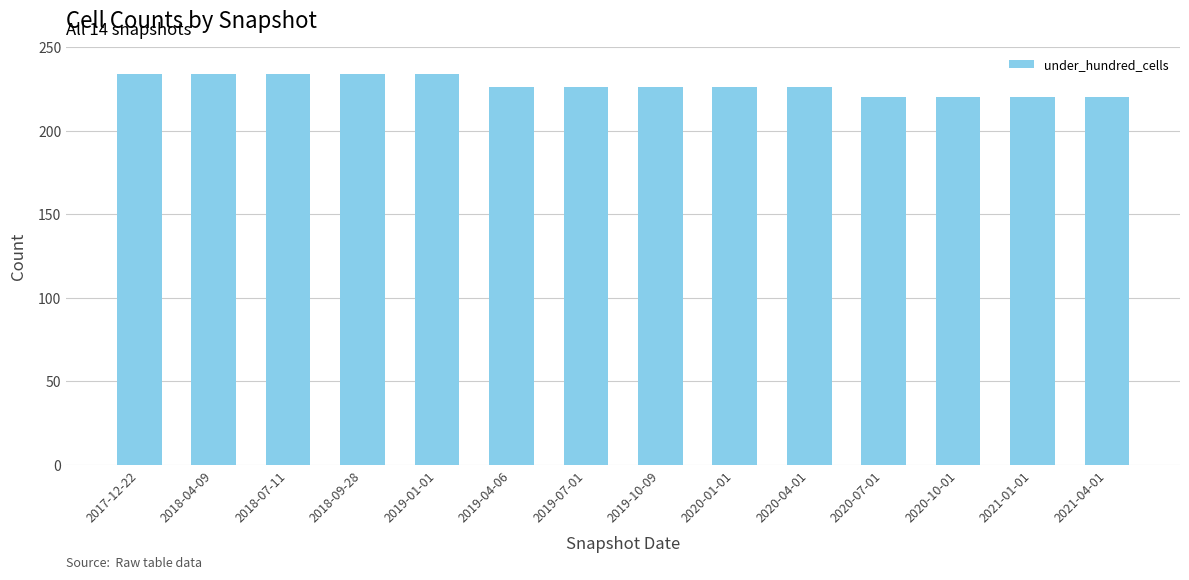

What is the minimum value shown in the chart?

220